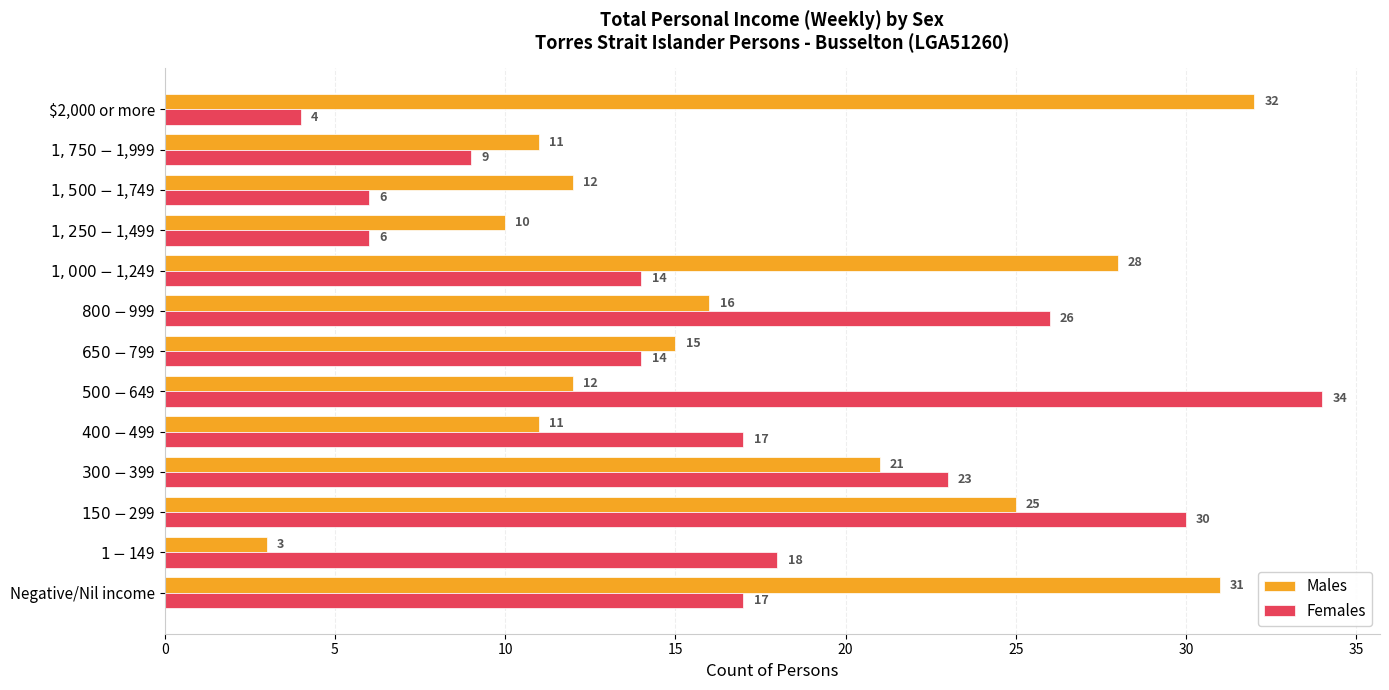

Which series has the largest total across all categories?

Males